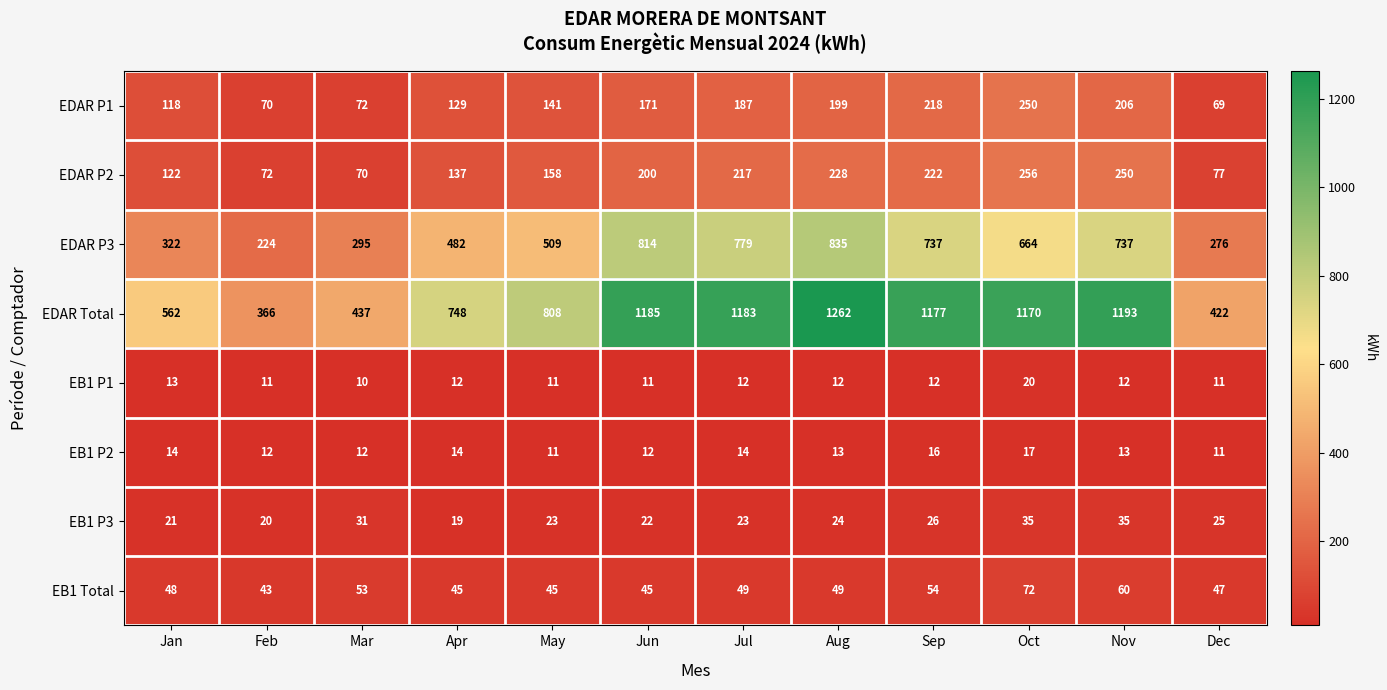

What is the difference between the maximum and second lowest values in the EB1 P3 series?

15